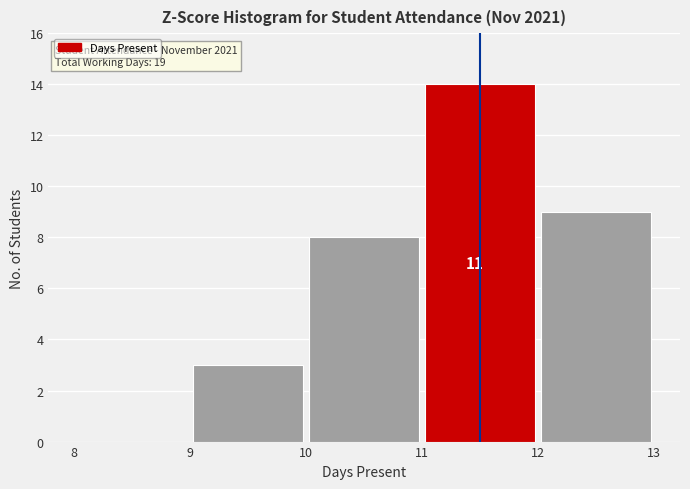

Over which range of the x-axis is the bar tallest?

11 to 12